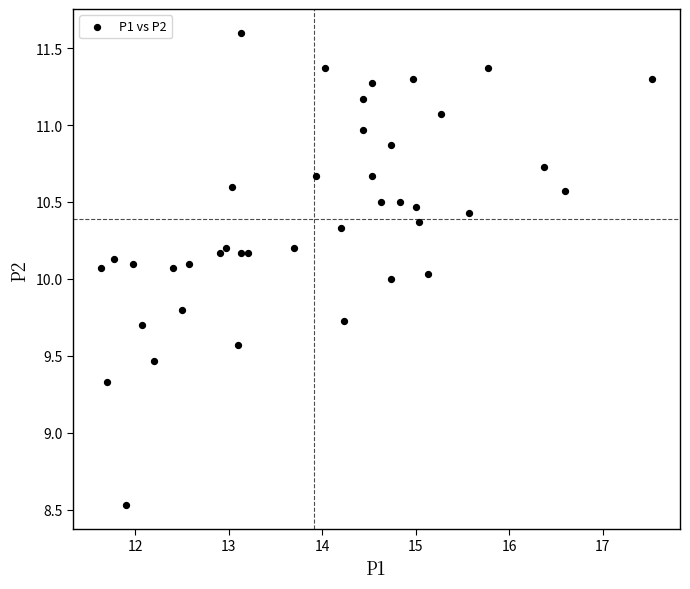

What is the range of X values (max minus min)?

5.9